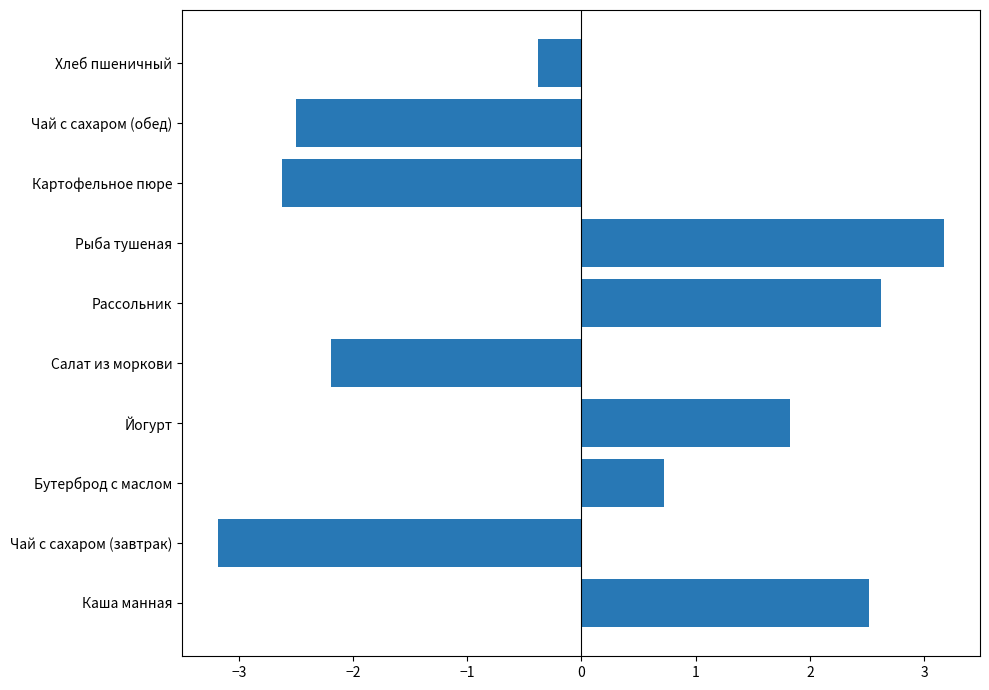

Reading bottom to top, transcribe all the data shown in this chart.

2.5	-3.2	0.7	1.8	-2.2	2.6	3.2	-2.6	-2.5	-0.4